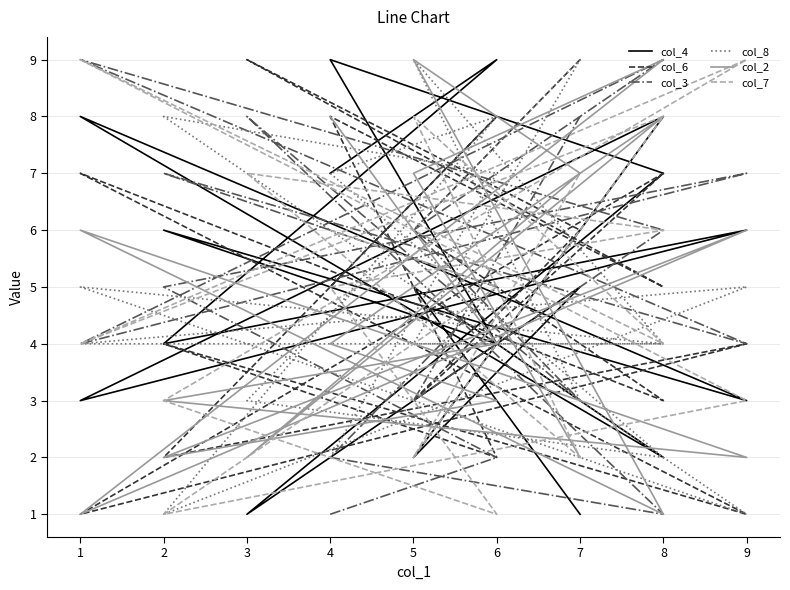

Which category has the highest value in the col_6 series?

3